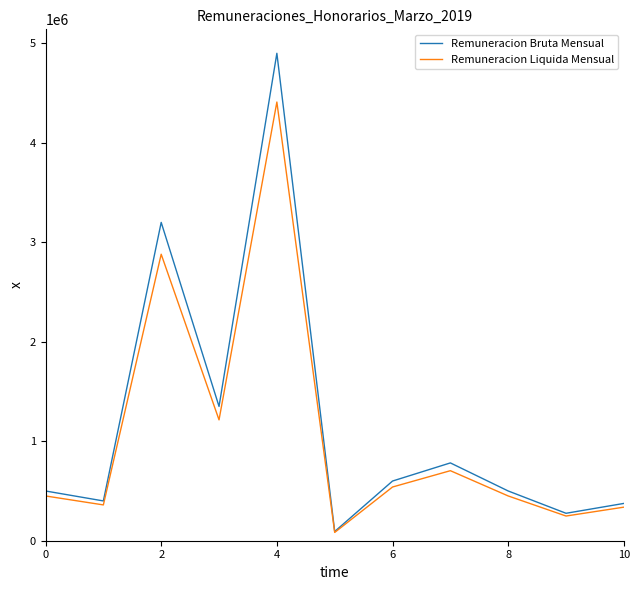

True or false: Remuneracion Liquida Mensual has more than 2 interior local peaks.

True